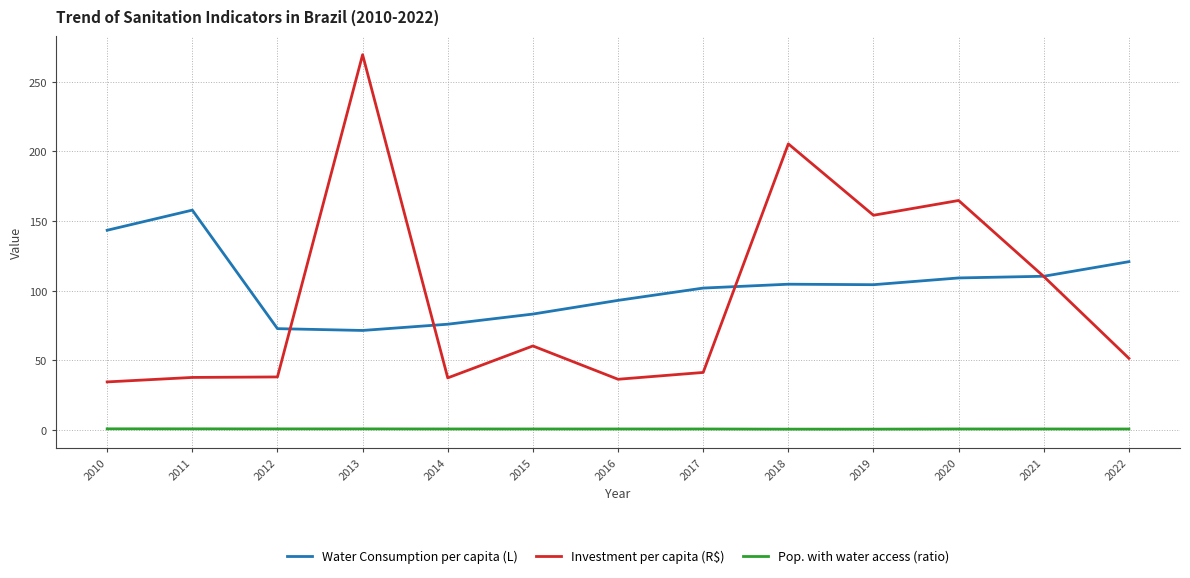

Is this an area chart (filled region under the line)?

No